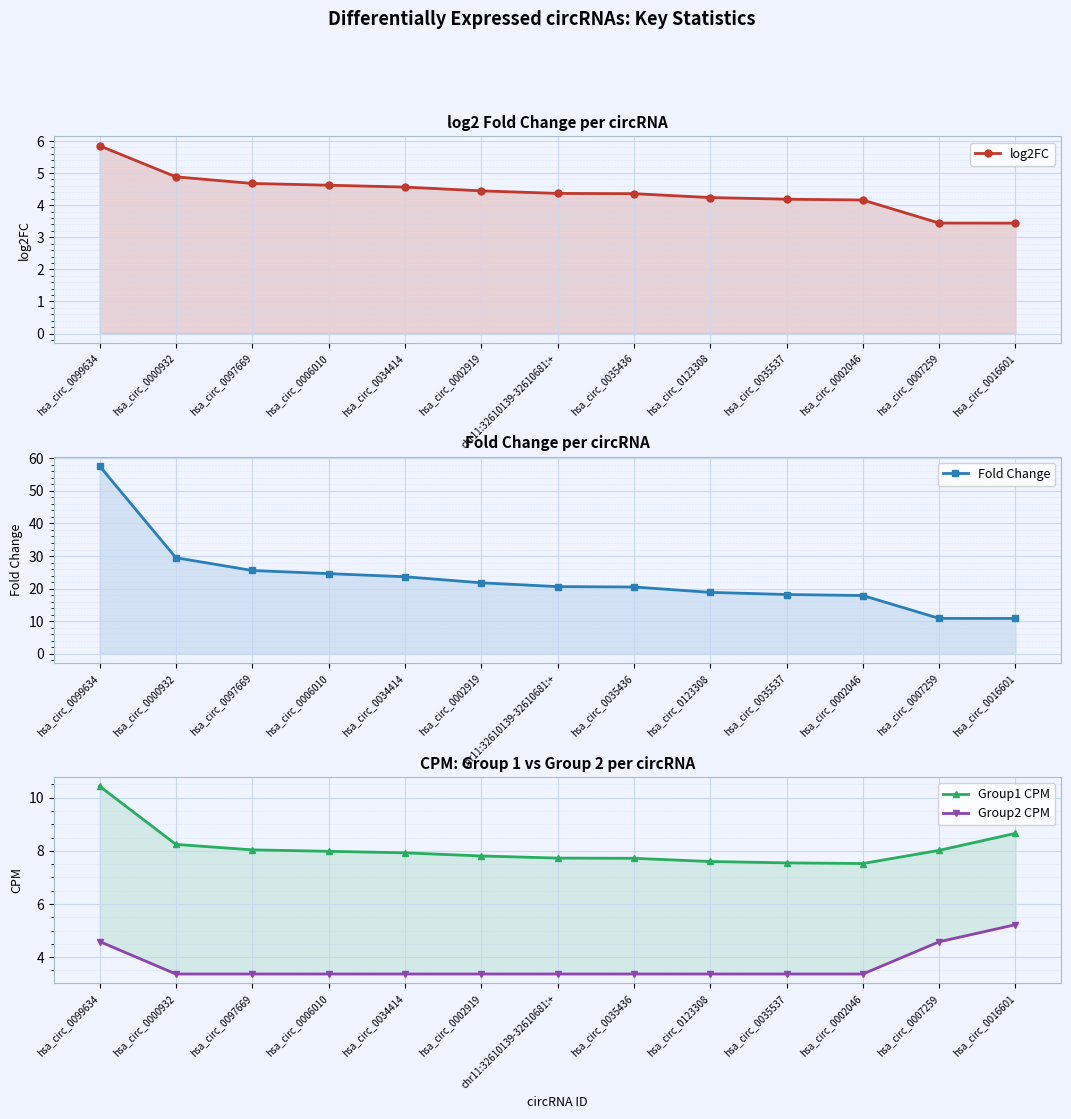

At which label does Group1 CPM reach its peak?

hsa_circ_0099634